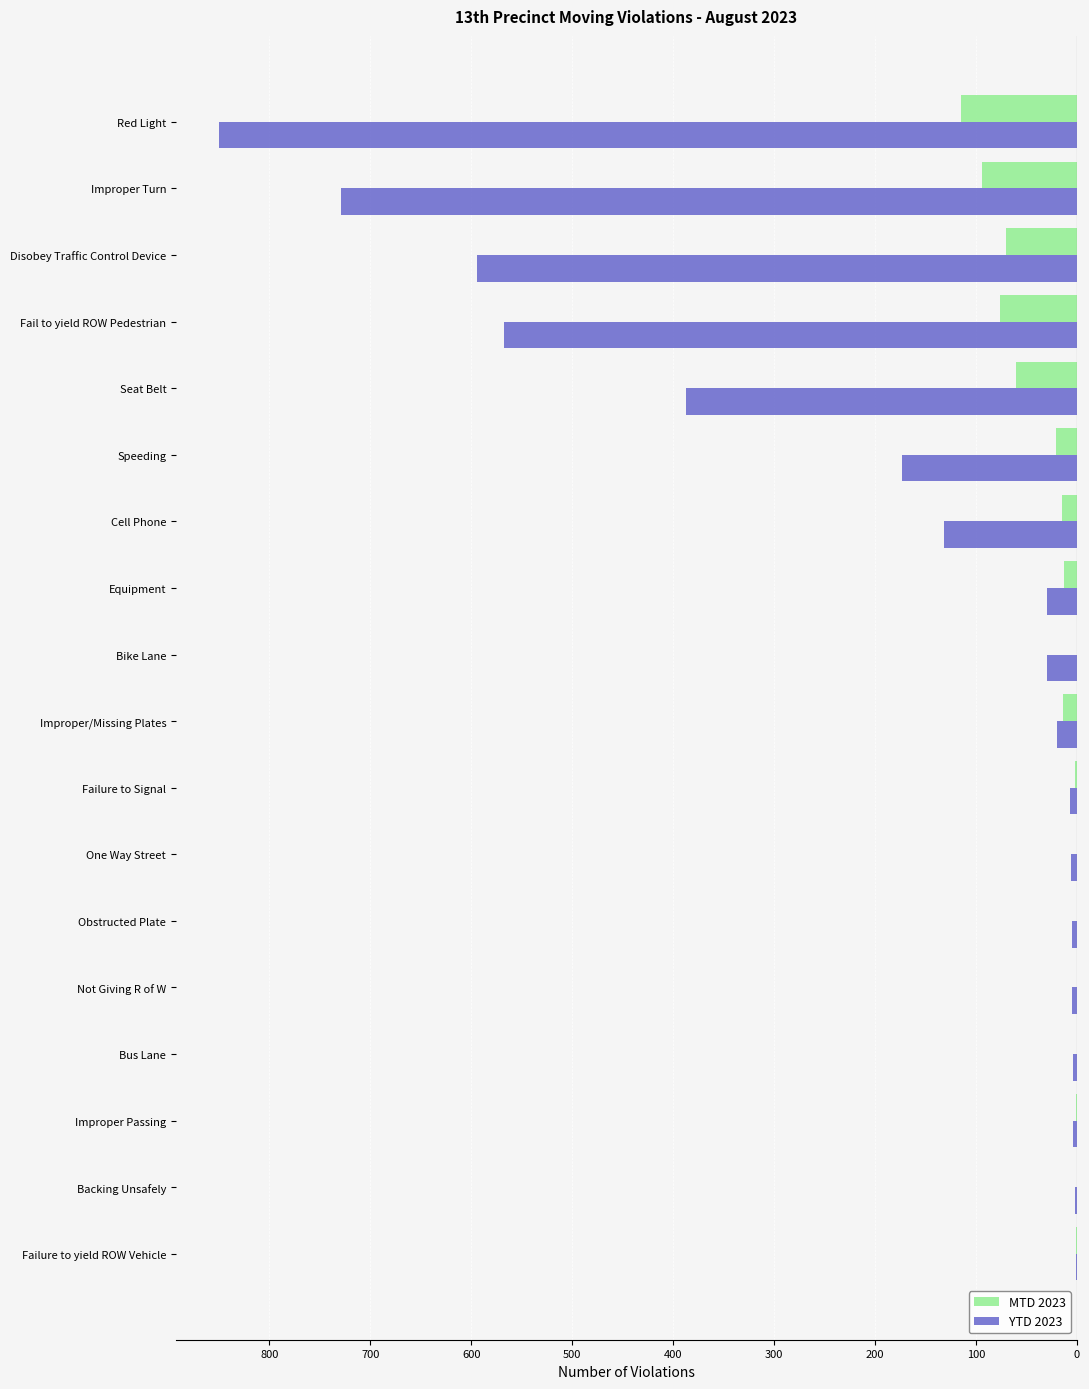

What are all the series names shown in the legend?

MTD 2023, YTD 2023